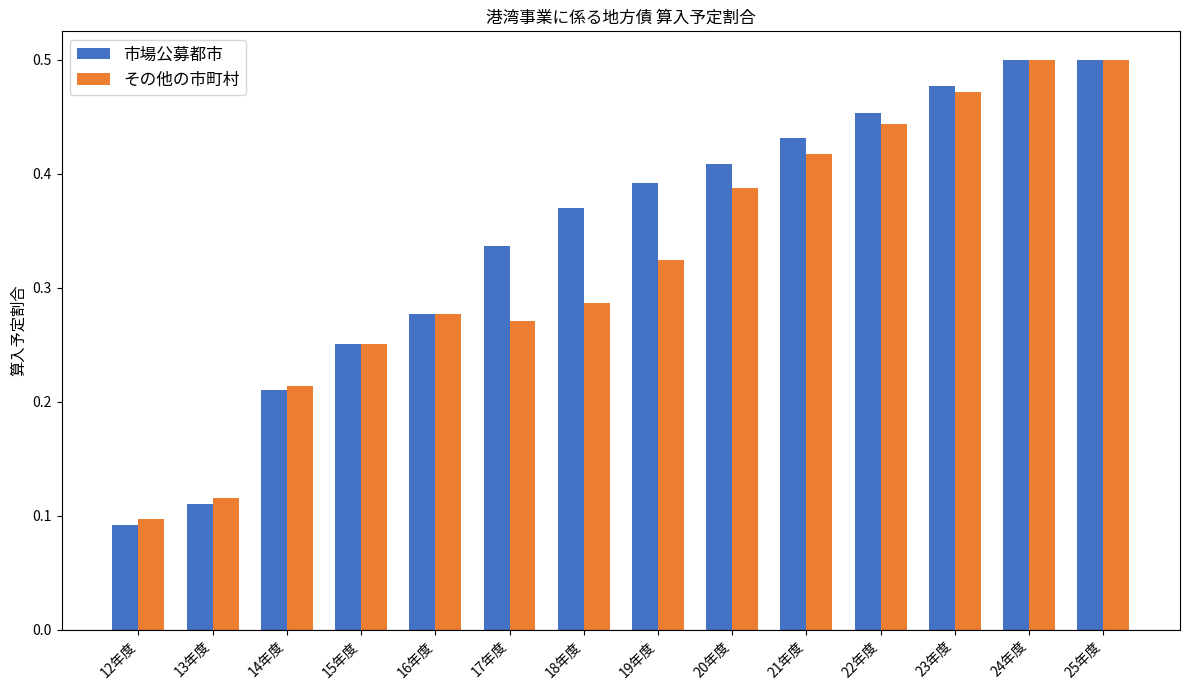

What is the label of the 10th bar from the left?

21年度